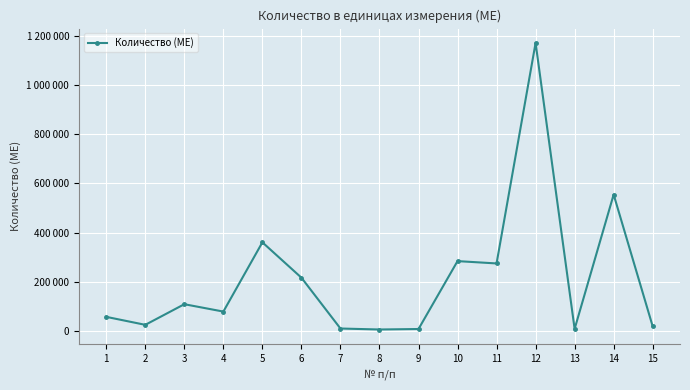

What is the change in value from 10 to 15?

-265500